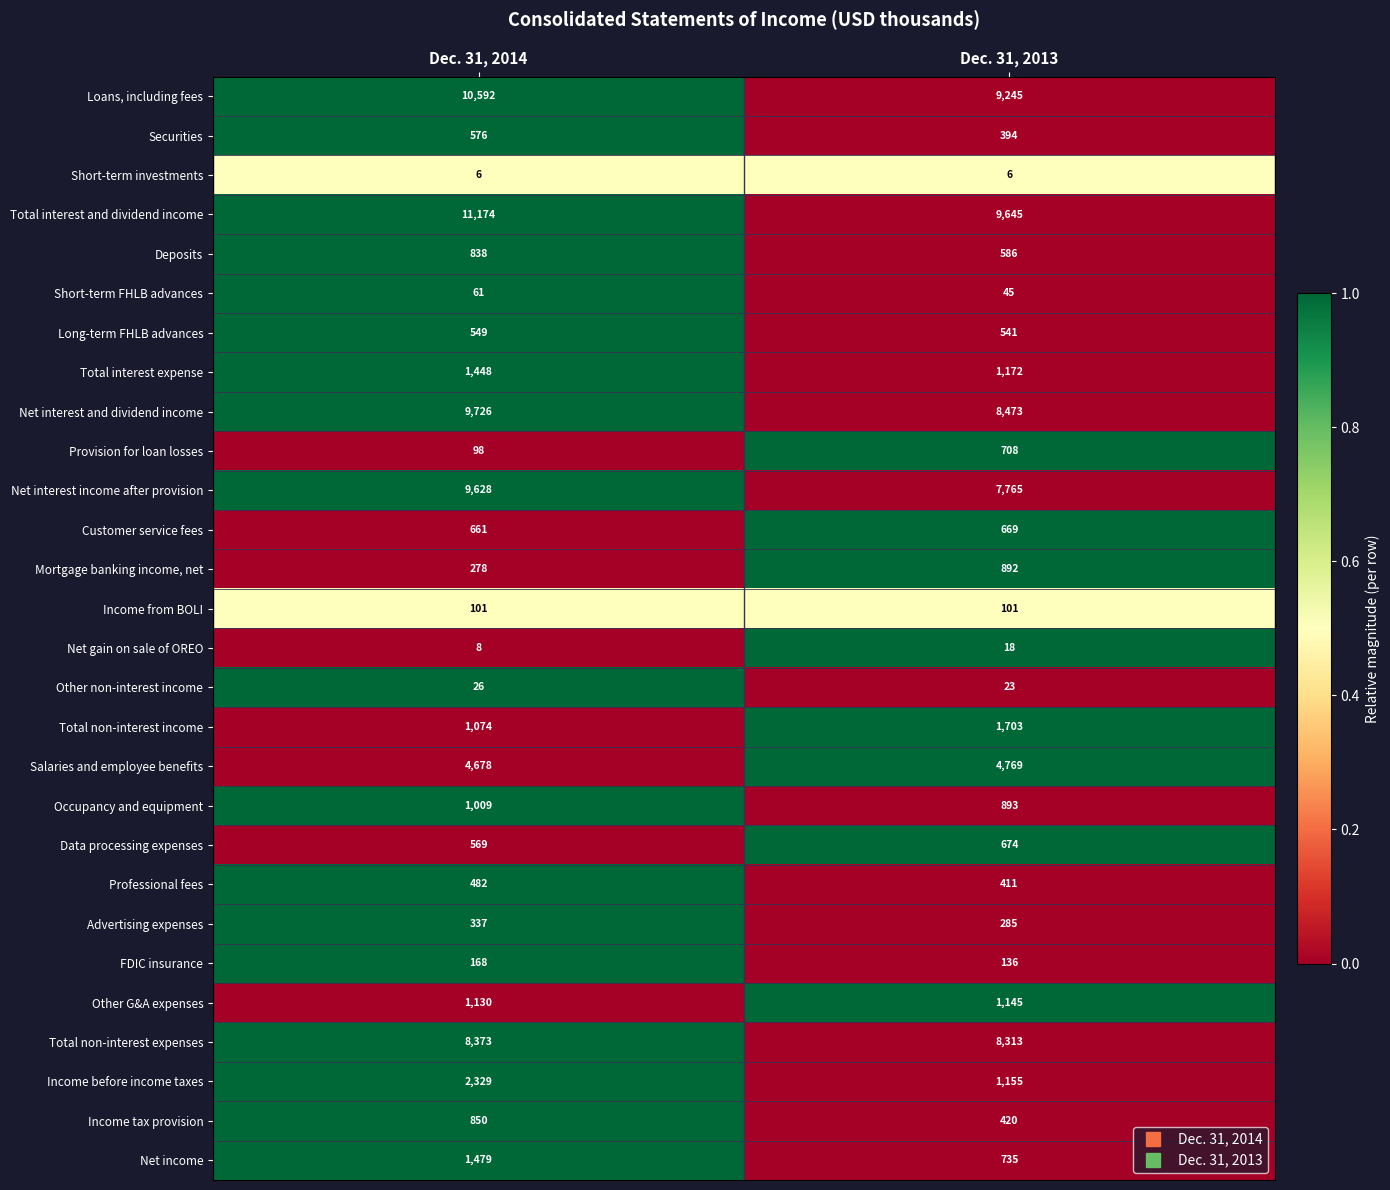

What is the total value across all series at Dec. 31, 2014?

68248